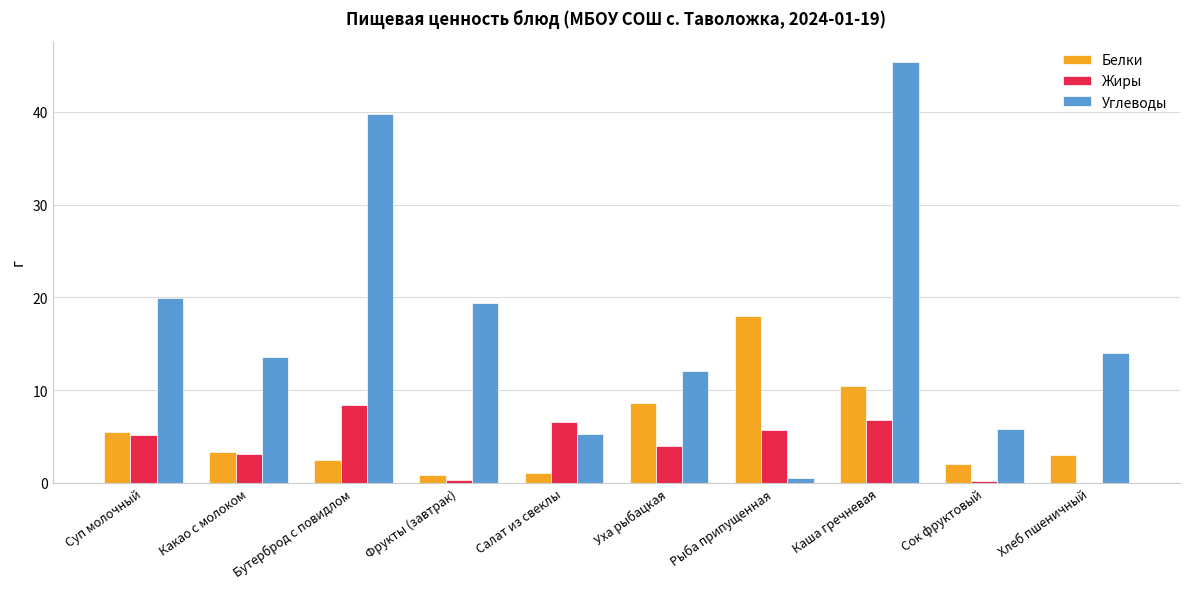

Which series changed the most between Суп молочный and Рыба припущенная?

Углеводы